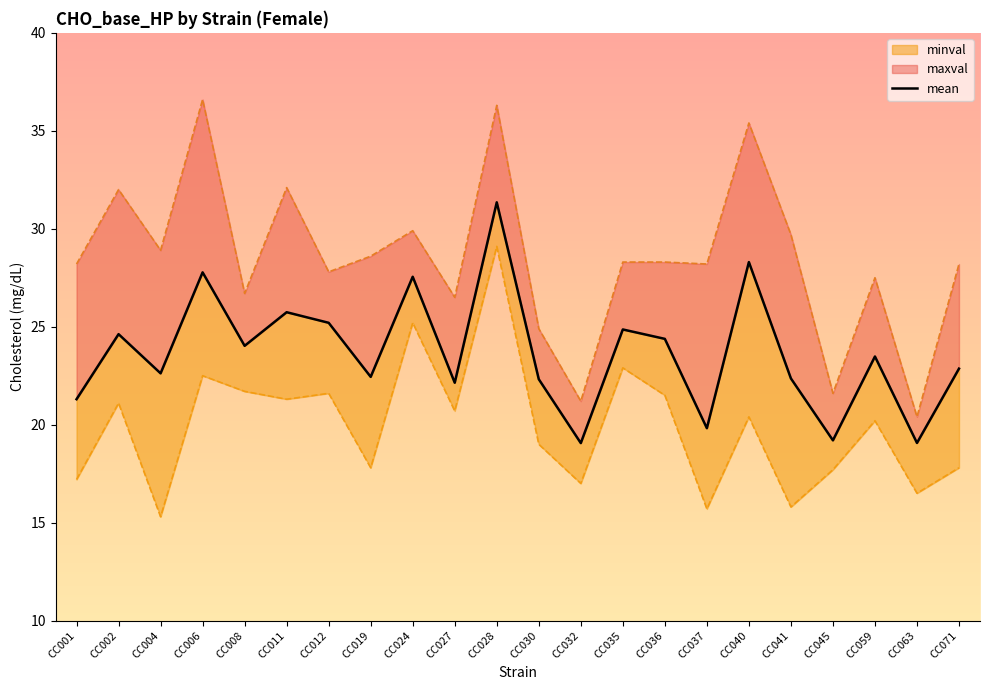

Reading left to right, what are all the values shown in this chart?

CC001=21.3	CC002=24.6	CC004=22.6	CC006=27.8	CC008=24.0	CC011=25.7	CC012=25.2	CC019=22.4	CC024=27.6	CC027=22.1	CC028=31.4	CC030=22.3	CC032=19.1	CC035=24.9	CC036=24.4	CC037=19.8	CC040=28.3	CC041=22.4	CC045=19.2	CC059=23.5	CC063=19.1	CC071=22.9